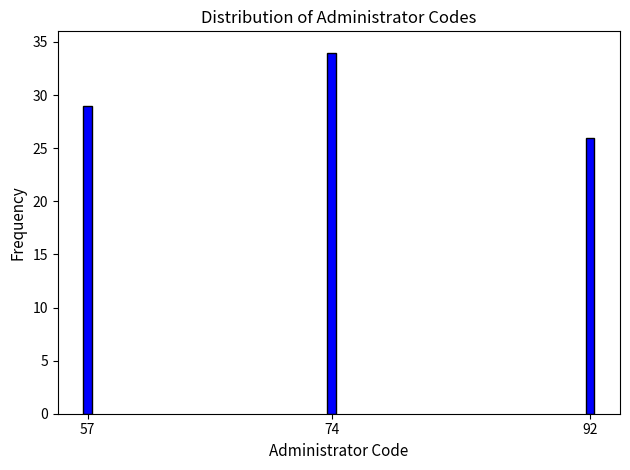

Reading left to right, what are all the values shown in this chart?

29	34	26